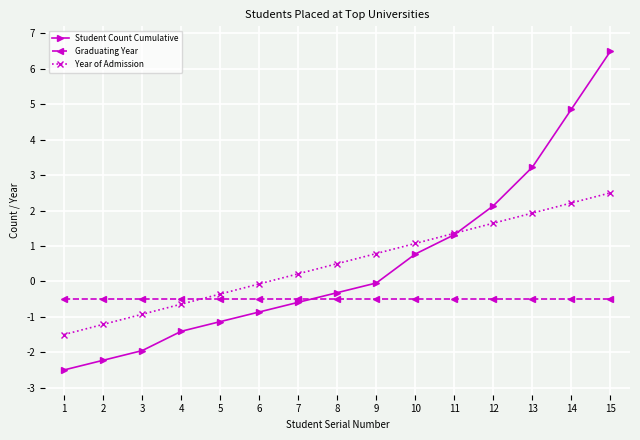

What is the total value across all series at 10?

1.3